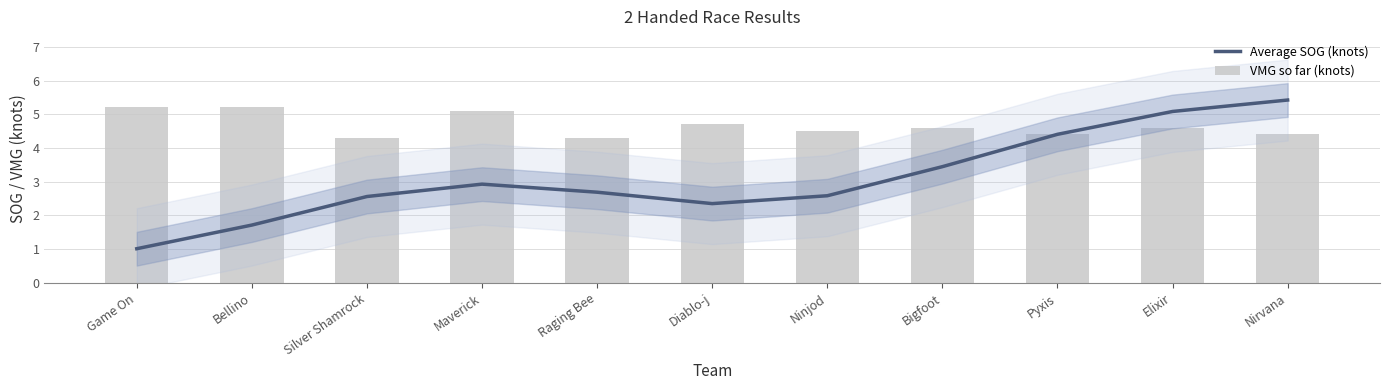

Rank the categories by Average SOG (knots) value from lowest to highest.

Game On, Bellino, Diablo-j, Silver Shamrock, Ninjod, Raging Bee, Maverick, Bigfoot, Pyxis, Elixir, Nirvana